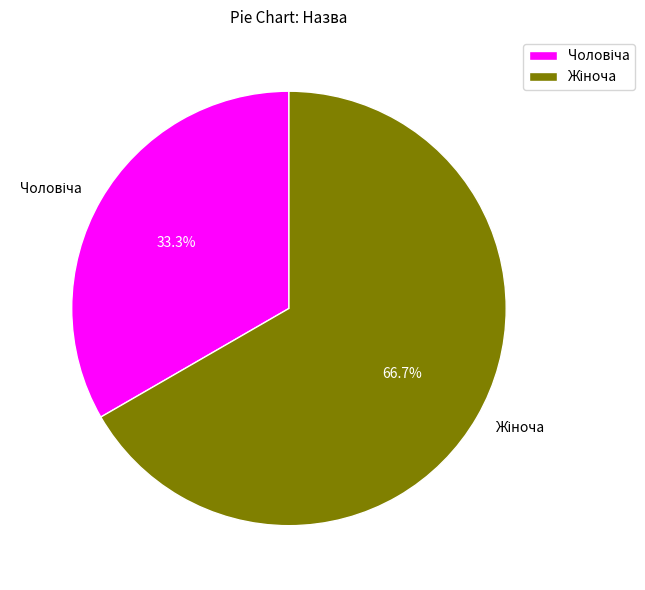

How many segments does this pie chart have?

2